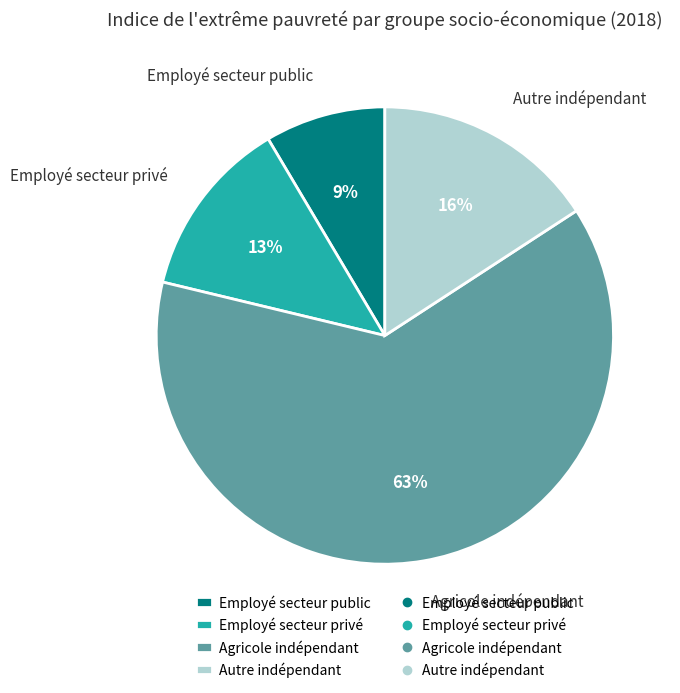

Is the sum of Autre indépendant and Agricole indépendant greater than half?

Yes